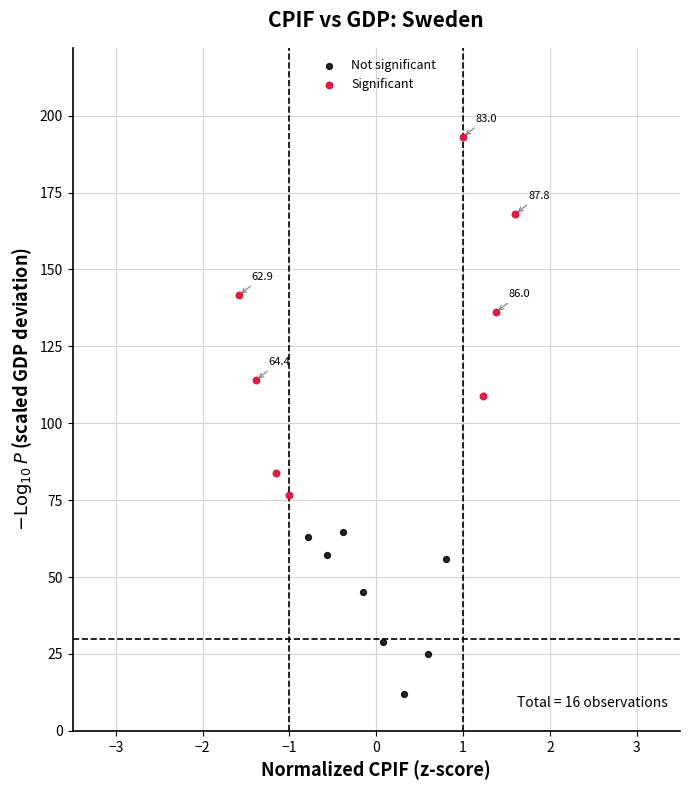

Which series has the widest spread of Y values?

Significant